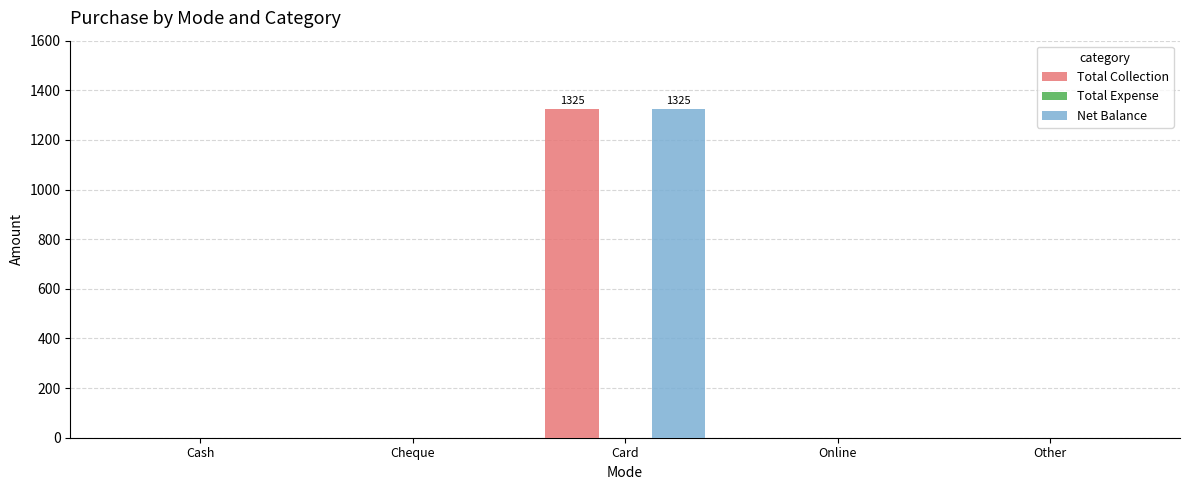

At which label does Total Collection reach its peak?

Card